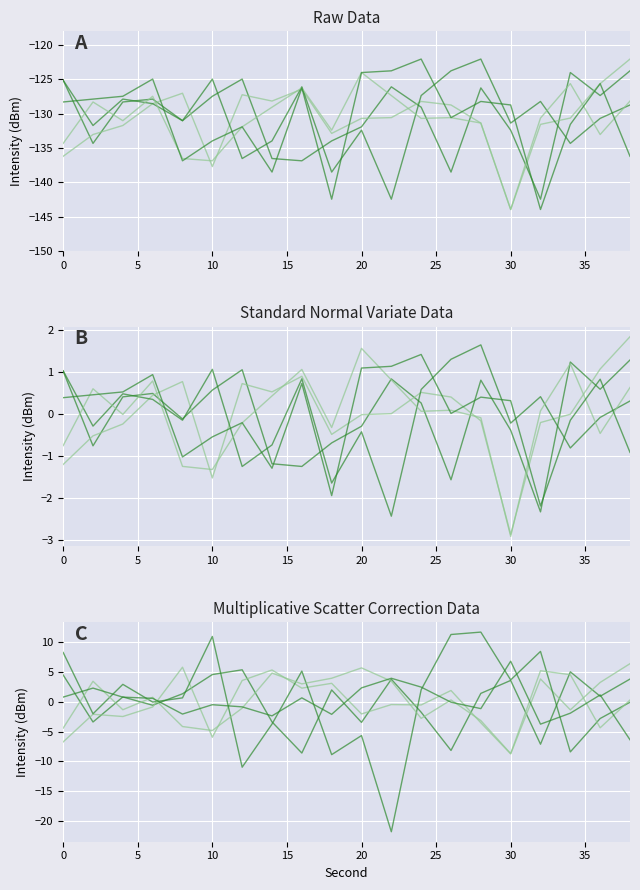

In 3:00, how many points are lower than both neighbors (excluding endpoints)?

7